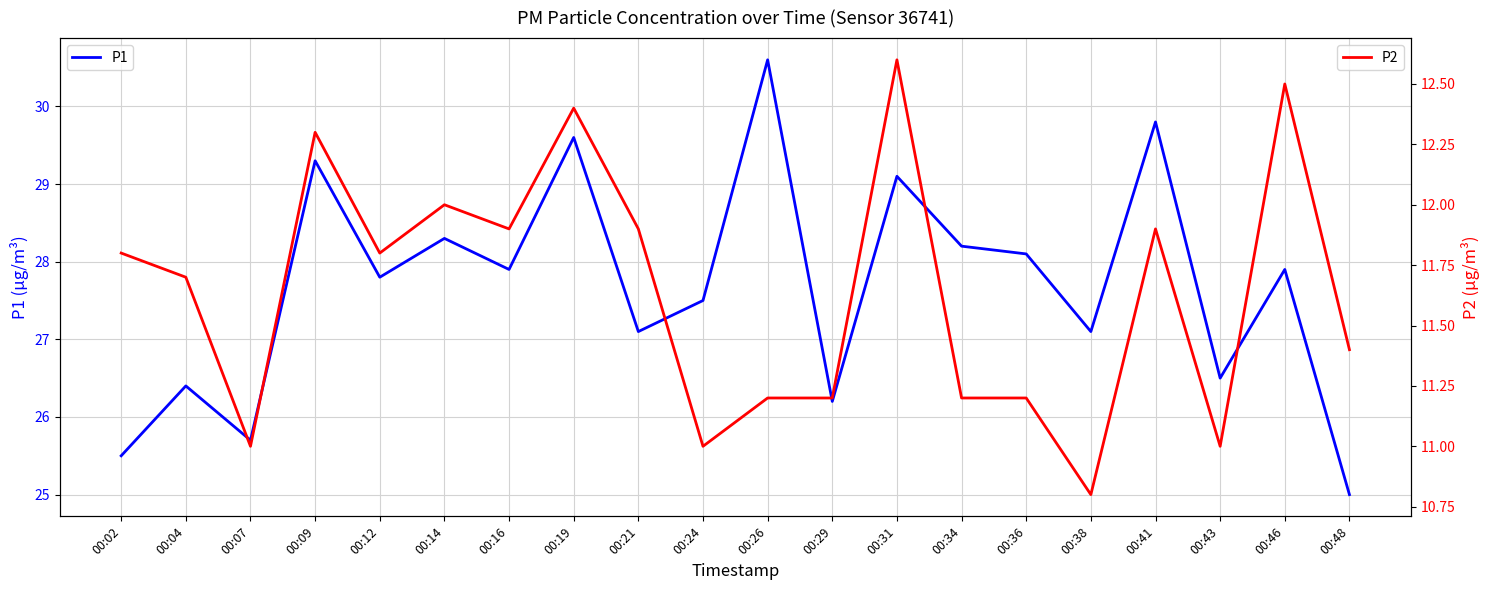

Is it true that P2 equals 12.6 at 00:31?

True